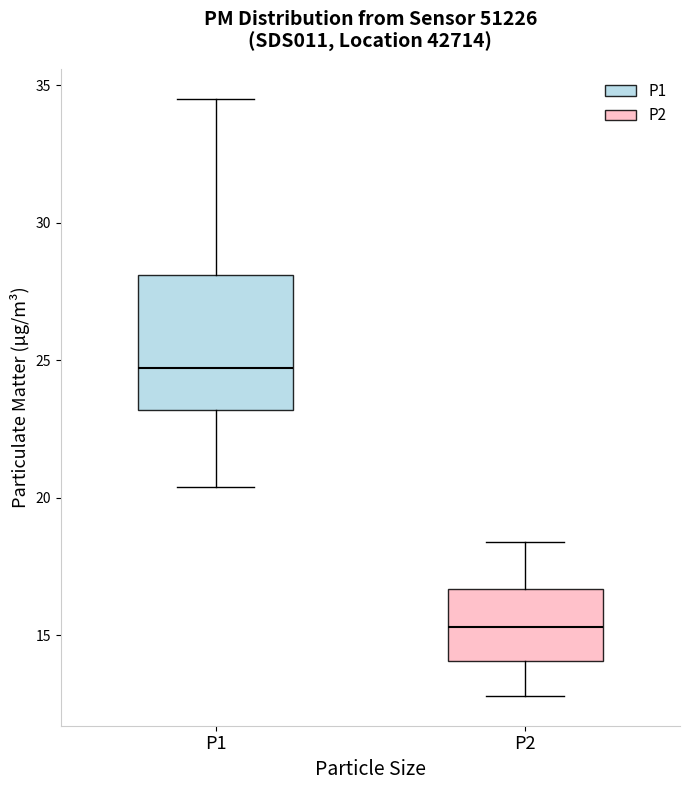

Where is the upper edge of the box for P2 on the y-axis? The values are not printed on the chart, so give them approximately, as read against the axis.

16.5